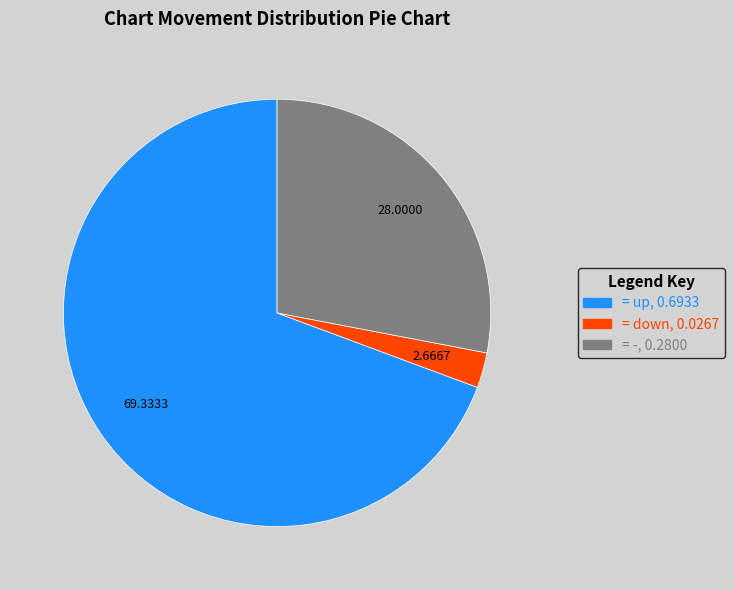

Is there any slice that represents more than half of the pie?

Yes